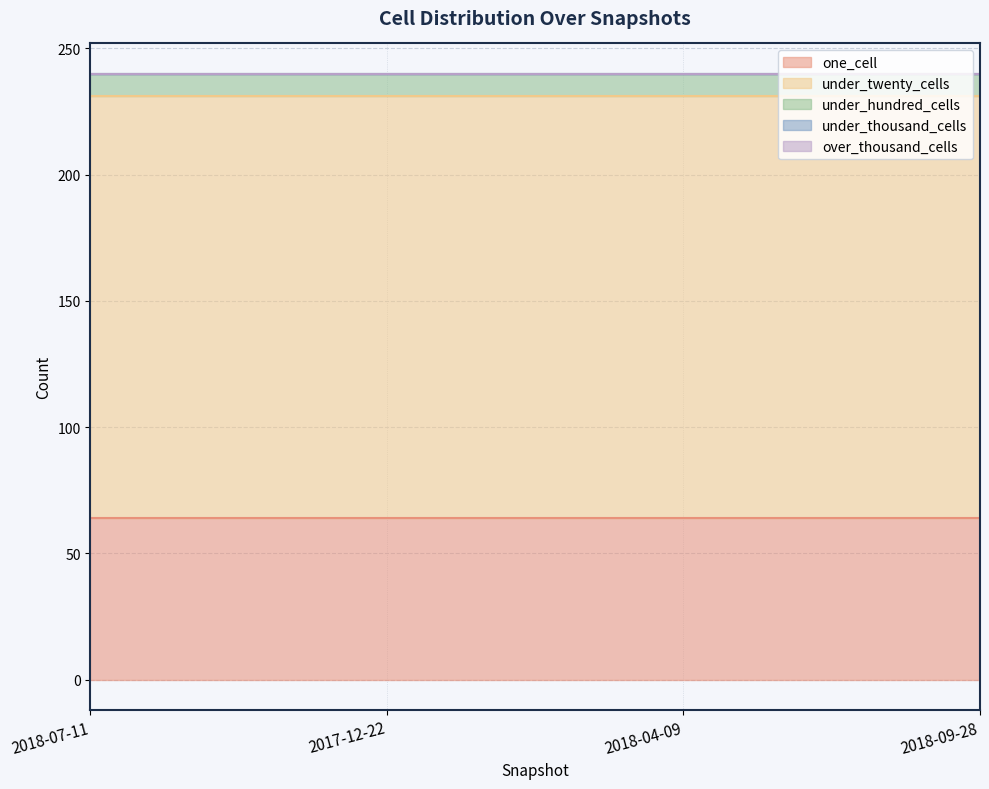

Reading left to right, transcribe all the data shown in this chart.

one_cell: 2018-07-11=64	2017-12-22=64	2018-04-09=64	2018-09-28=64
under_twenty_cells: 2018-07-11=167	2017-12-22=167	2018-04-09=167	2018-09-28=167
under_hundred_cells: 2018-07-11=9	2017-12-22=9	2018-04-09=9	2018-09-28=9
under_thousand_cells: 2018-07-11=0	2017-12-22=0	2018-04-09=0	2018-09-28=0
over_thousand_cells: 2018-07-11=0	2017-12-22=0	2018-04-09=0	2018-09-28=0